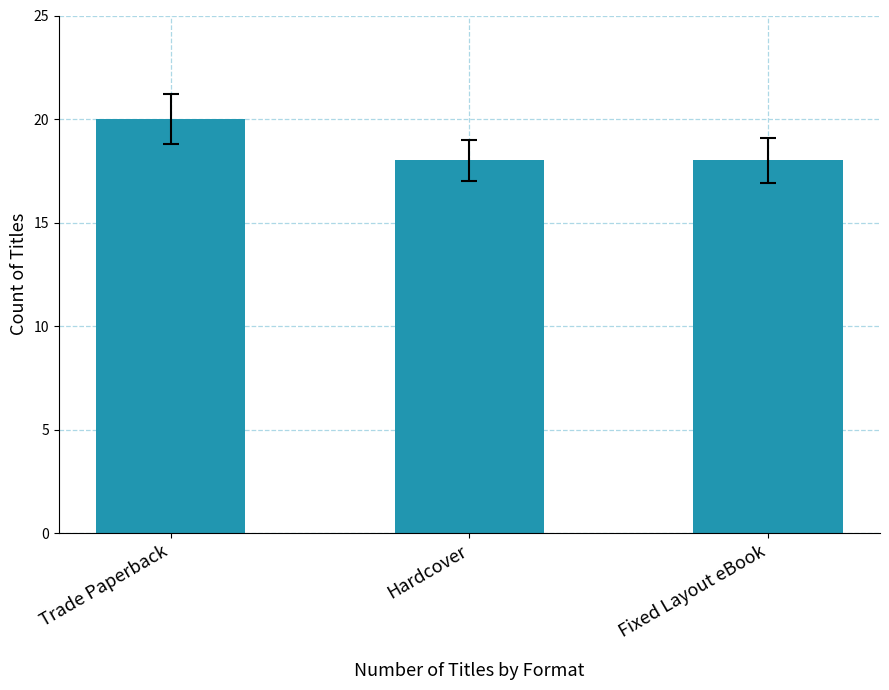

What is the label of the 3rd bar from the left?

Fixed Layout eBook